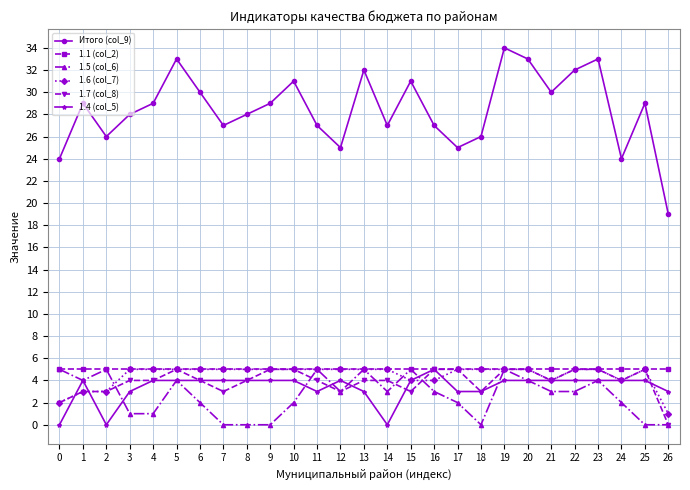

True or false: 1.4 (col_5) has more than 1 interior local peaks.

True